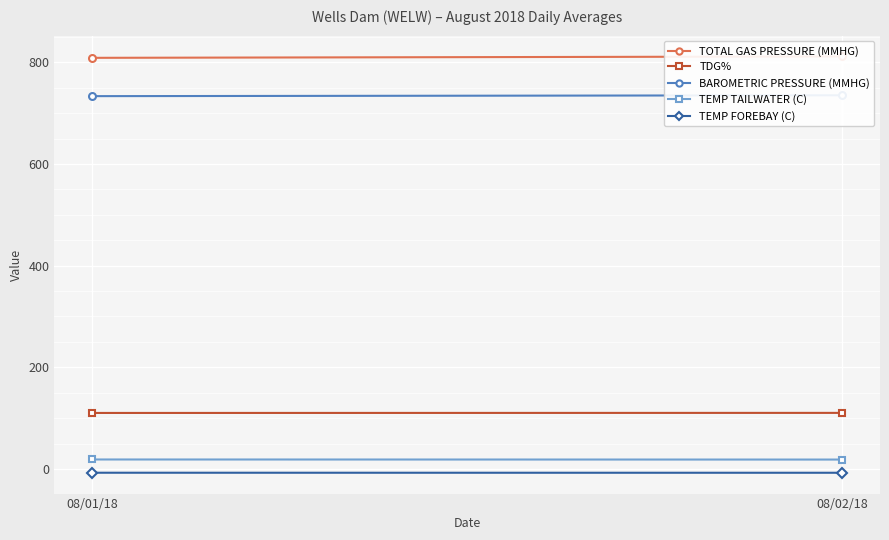

What is the sum of the BAROMETRIC PRESSURE (MMHG) values at 08/02/18 and 08/01/18?

1468.3